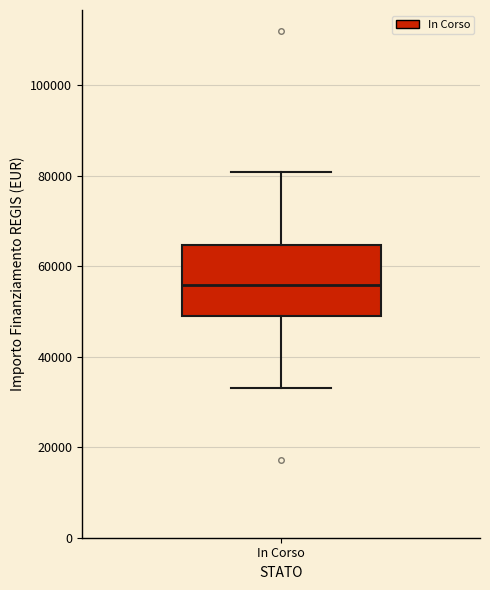

Read this box plot against the y-axis: the position of the median line, the range covered by the box, and the ends of both whiskers. The values are not printed on the chart, so give them approximately, as read against the axis.

median 56000, box 50000 to 64000, whiskers 32000 to 80000